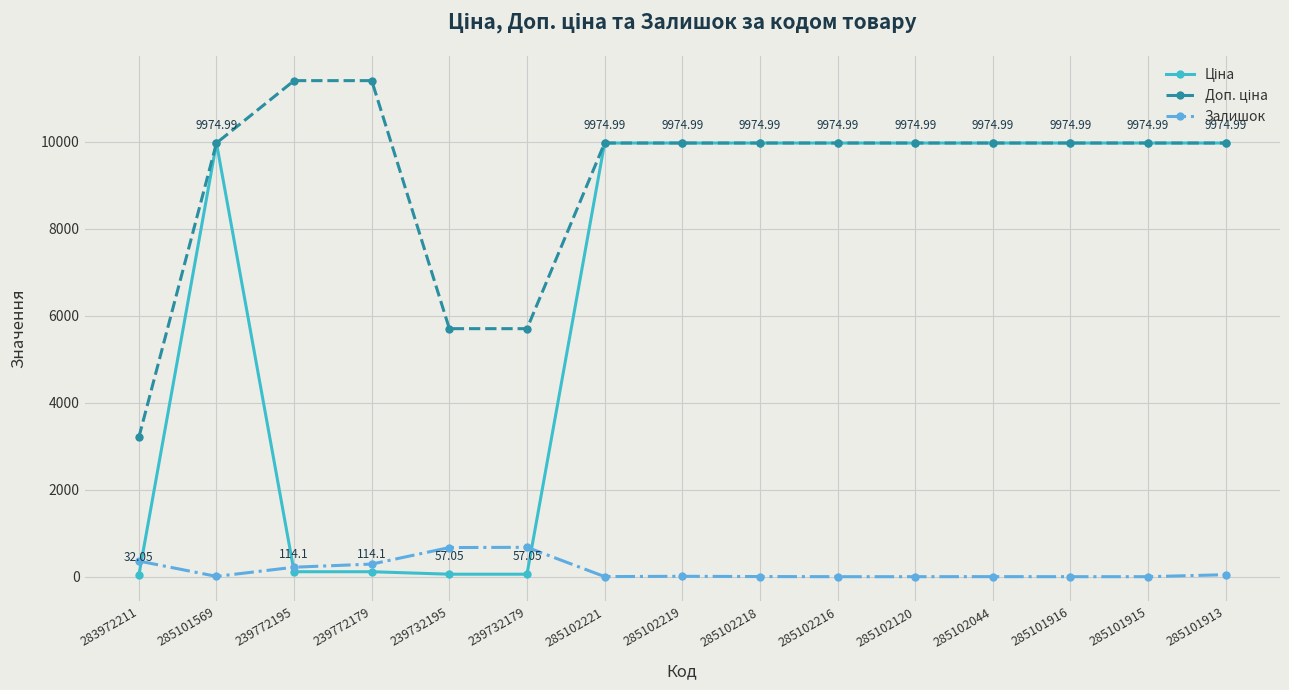

At how many categories does at least one series exceed 8282?

12